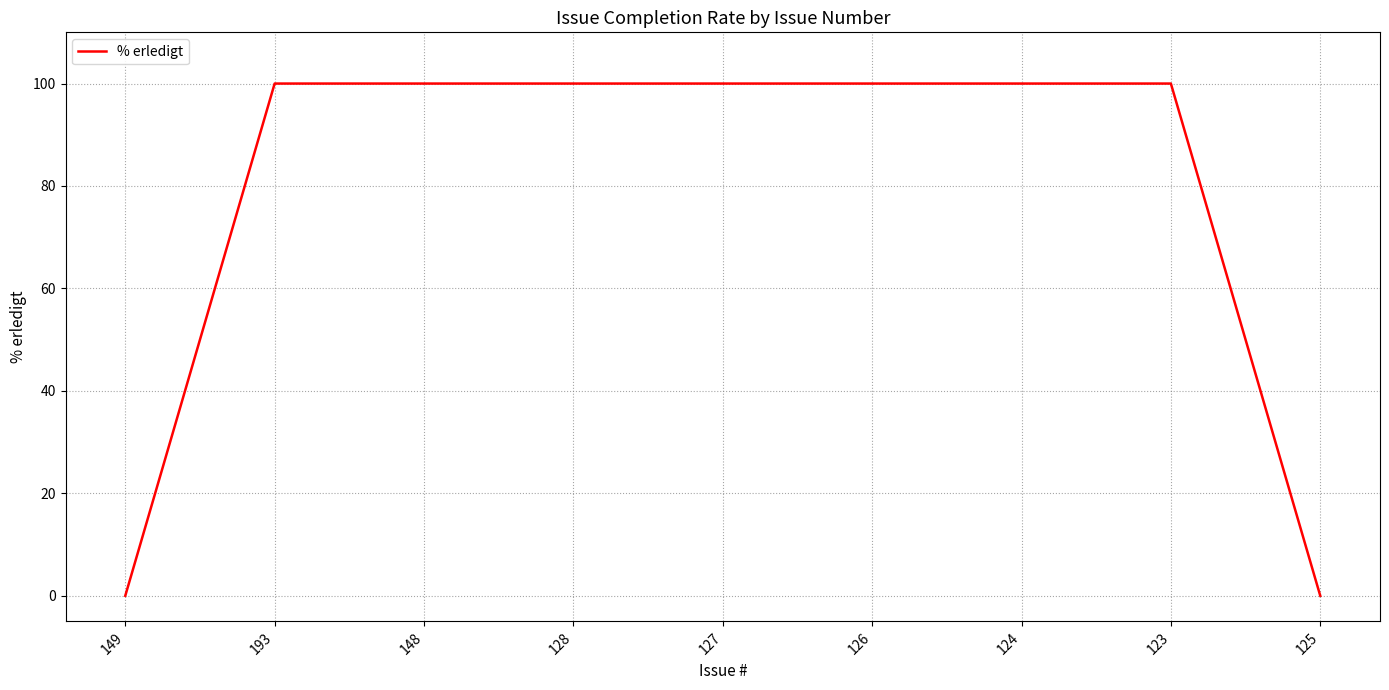

How many series are shown in this chart?

1